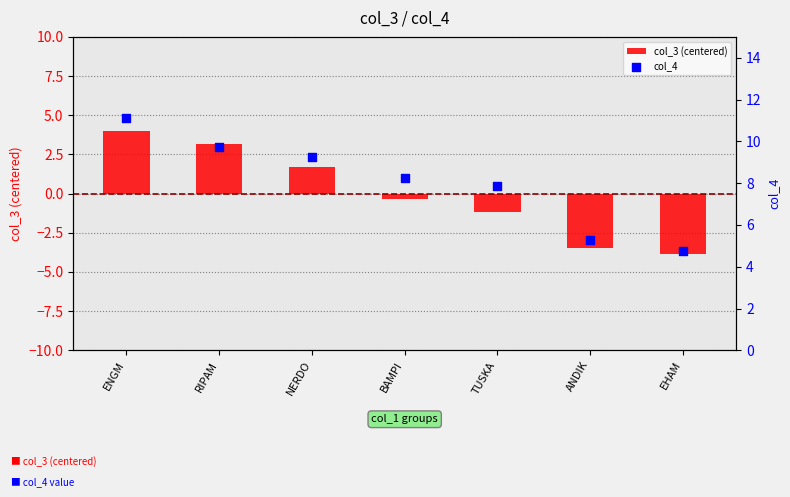

Which series reaches the minimum Y coordinate?

col_3 (centered)